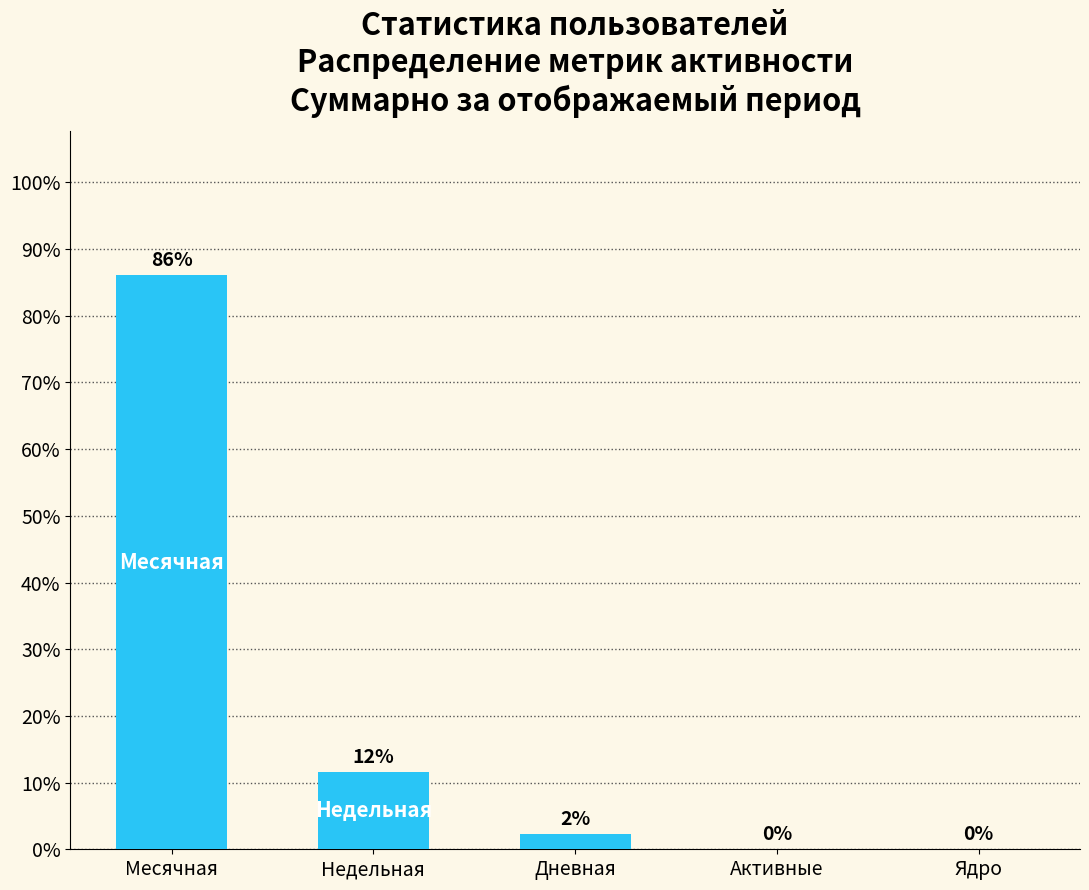

Are the bars grouped side by side (vs. stacked)?

No